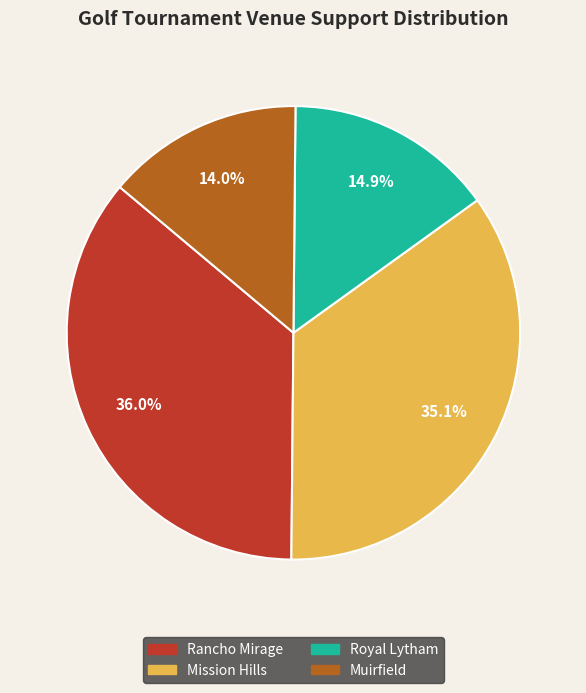

Is there a majority slice in this chart?

No